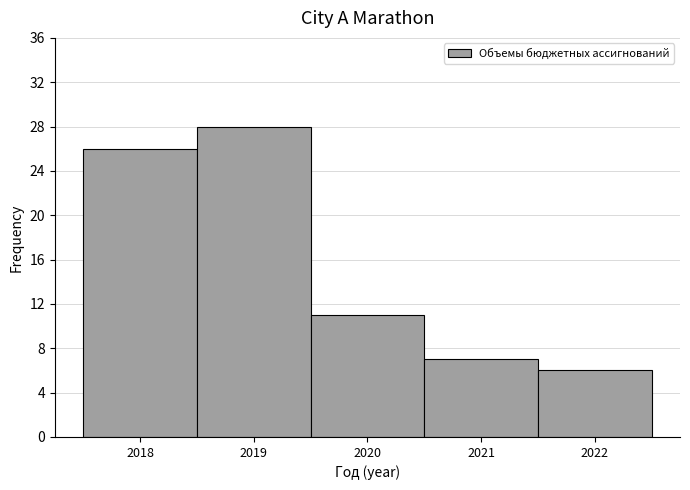

Reading left to right, list every bar in this chart as the range it spans on the x-axis followed by its height. The values are not printed on the chart, so give them approximately, as read against the axis.

2017.5 to 2018.5: 26
2018.5 to 2019.5: 28
2019.5 to 2020.5: 11
2020.5 to 2021.5: 7
2021.5 to 2022.5: 6